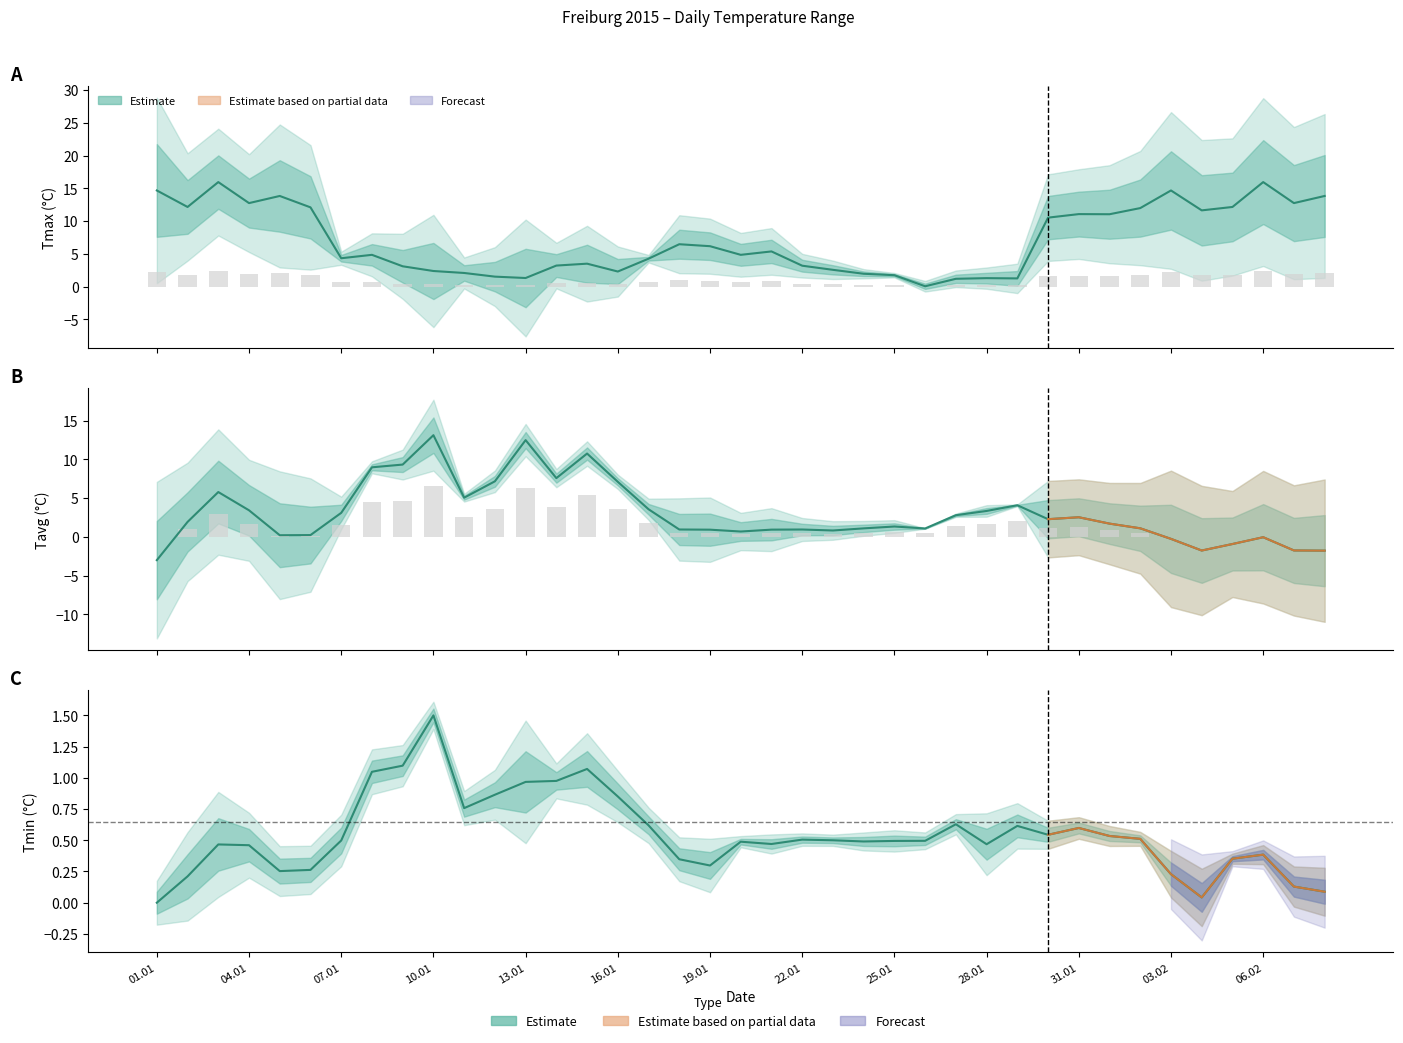

What is the sum of the Tavg values at 36 and 37?

-1.8